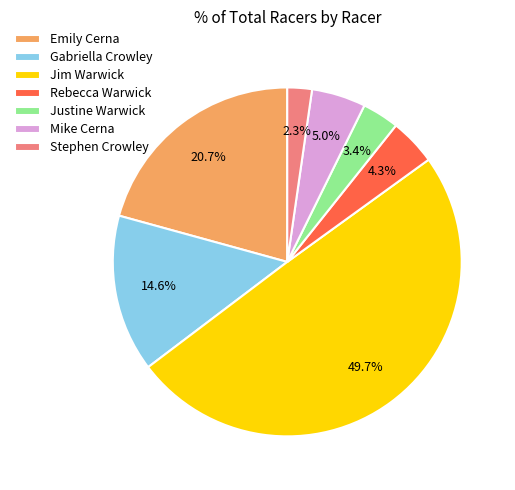

The Stephen Crowley slice represents 2% of the pie. True or false?

True